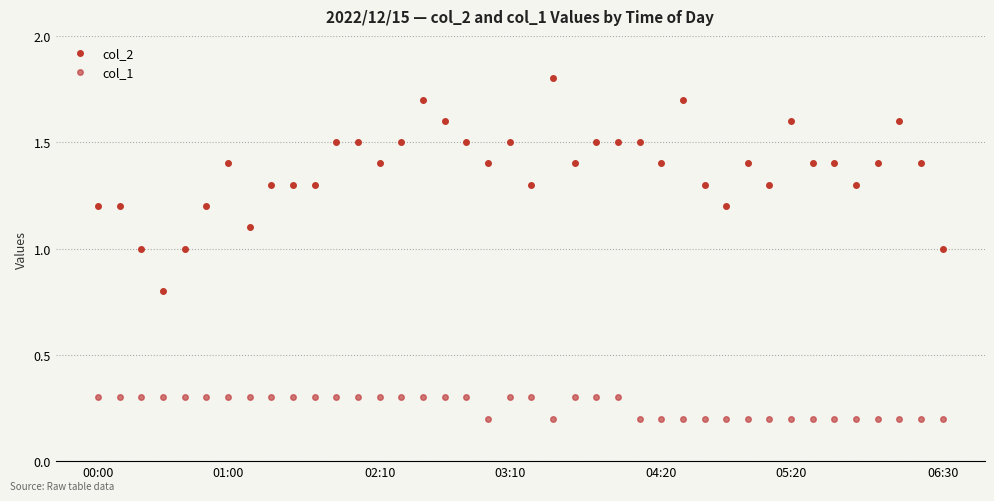

At which category does the chart reach its minimum across all series?

18